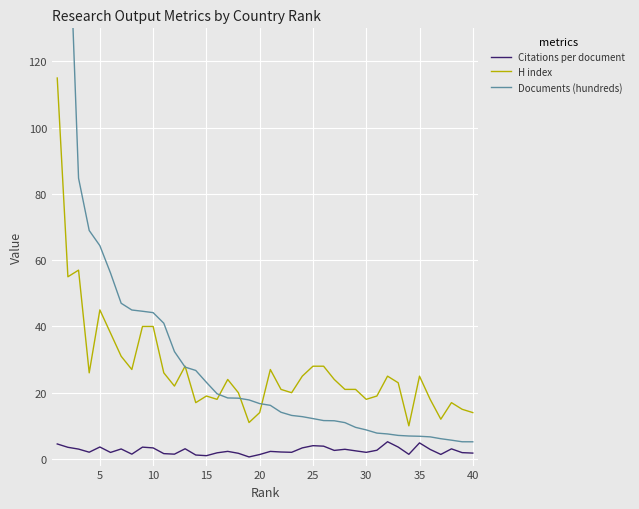

Is it true that H index equals 14.0 at 20?

True